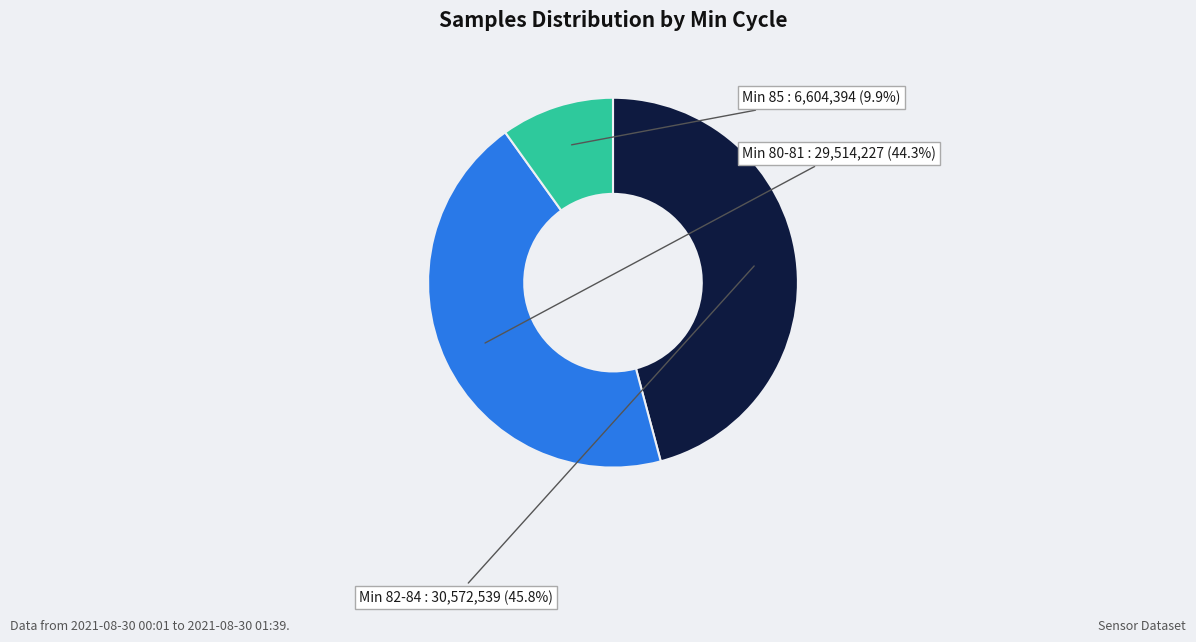

Is there any slice that represents more than half of the pie?

No